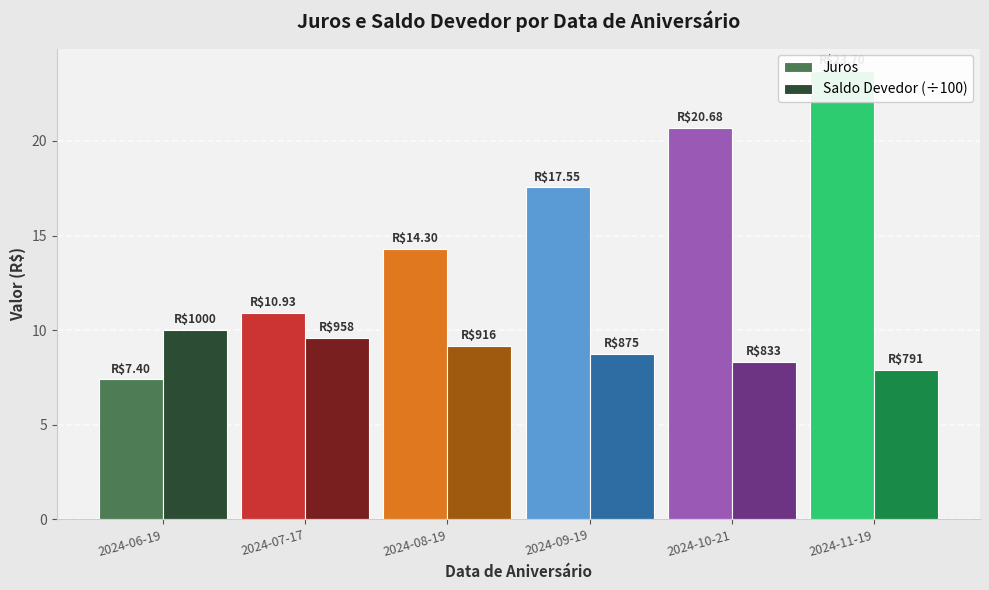

Reading left to right, transcribe all the data shown in this chart.

Juros: 2024-06-19=7.4	2024-07-17=10.9	2024-08-19=14.3	2024-09-19=17.6	2024-10-21=20.7	2024-11-19=23.7
Saldo Devedor (÷100): 2024-06-19=10.0	2024-07-17=9.6	2024-08-19=9.2	2024-09-19=8.7	2024-10-21=8.3	2024-11-19=7.9